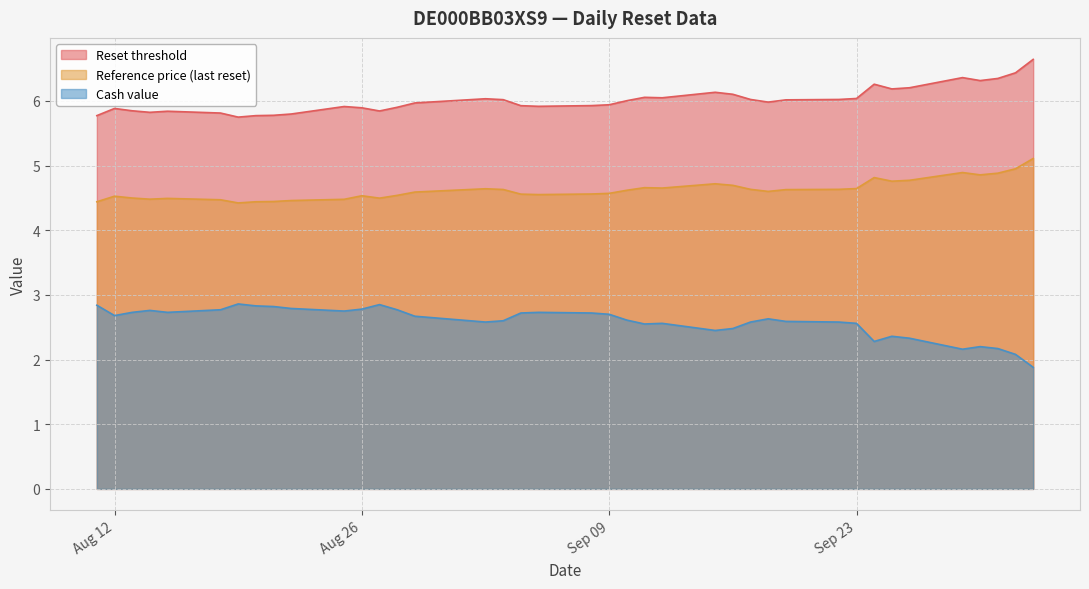

List the labels in order of Reset threshold value, smallest first.

2025-08-19, 2025-08-20, 2025-08-11, 2025-08-21, 2025-08-22, 2025-08-18, 2025-08-14, 2025-08-15, 2025-08-27, 2025-08-13, 2025-08-12, 2025-08-26, 2025-08-28, 2025-08-25, 2025-09-05, 2025-09-04, 2025-09-08, 2025-09-09, 2025-08-29, 2025-09-18, 2025-09-10, 2025-09-19, 2025-09-03, 2025-09-22, 2025-09-17, 2025-09-02, 2025-09-23, 2025-09-12, 2025-09-11, 2025-09-16, 2025-09-15, 2025-09-25, 2025-09-26, 2025-09-24, 2025-09-30, 2025-10-01, 2025-09-29, 2025-10-02, 2025-10-03